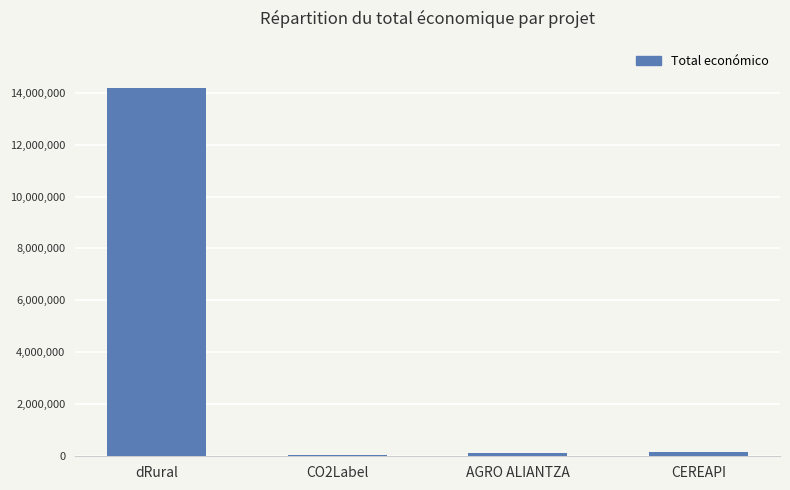

The chart shows a value of 150000 at CEREAPI. True or false?

True